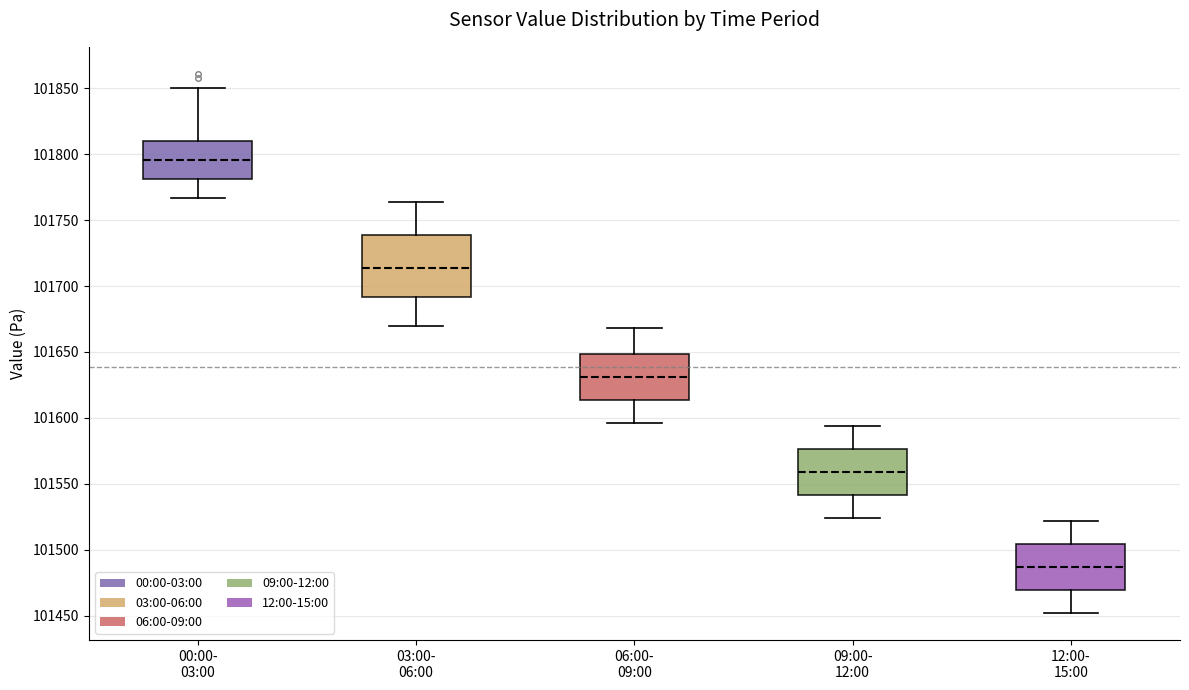

Where does the lower whisker of the box for 12:00- 15:00 end on the y-axis? The values are not printed on the chart, so give them approximately, as read against the axis.

101450